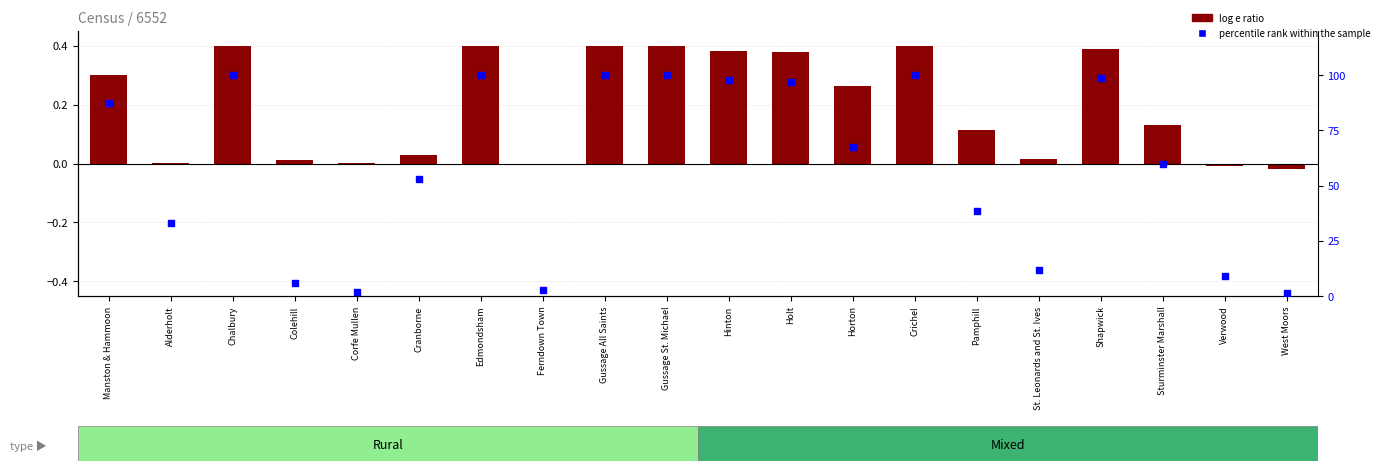

Which series has the largest total across all categories?

percentile rank within the sample